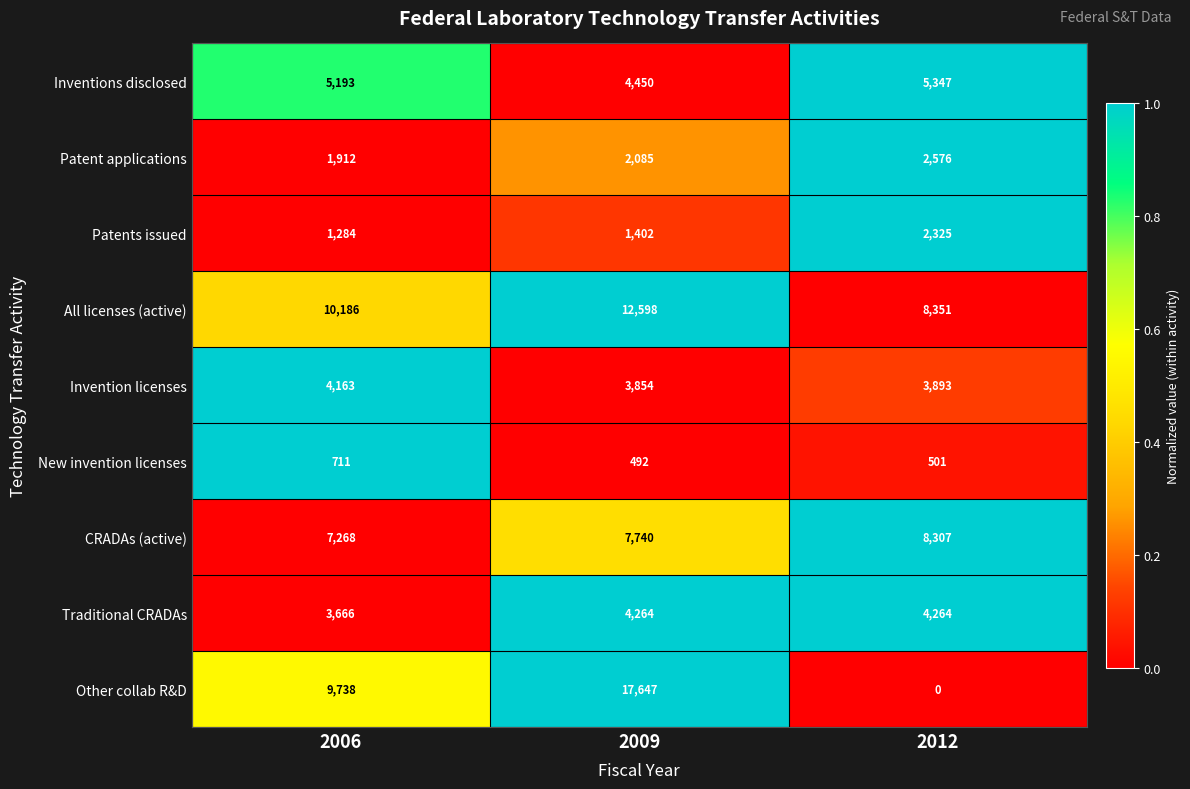

Which series has the largest range (max minus min)?

Other collab R&D